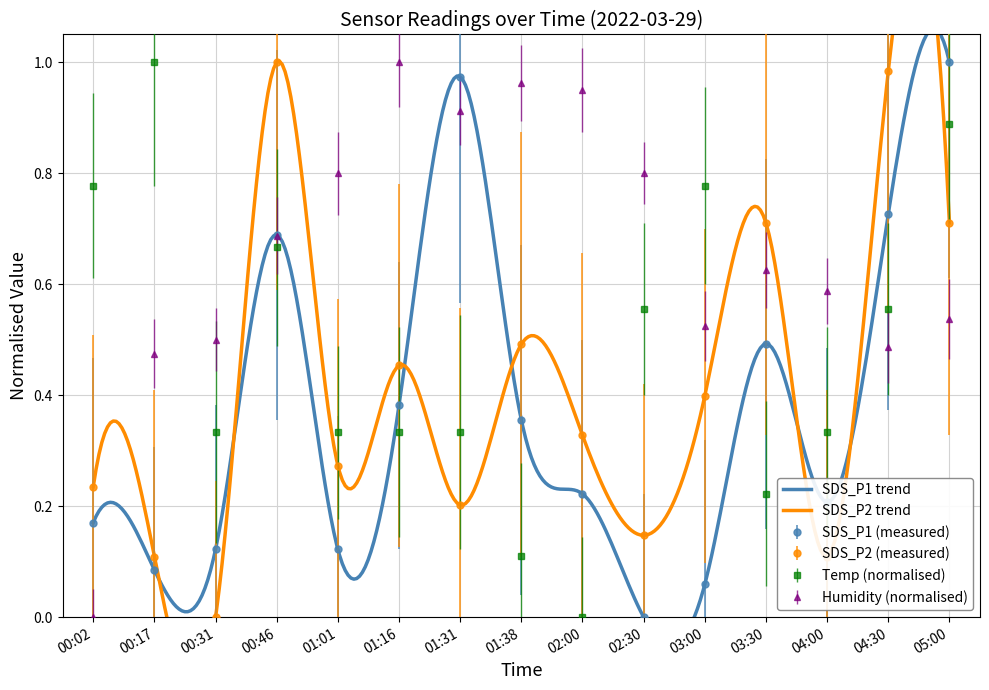

What is the maximum value shown in the chart?

1.0